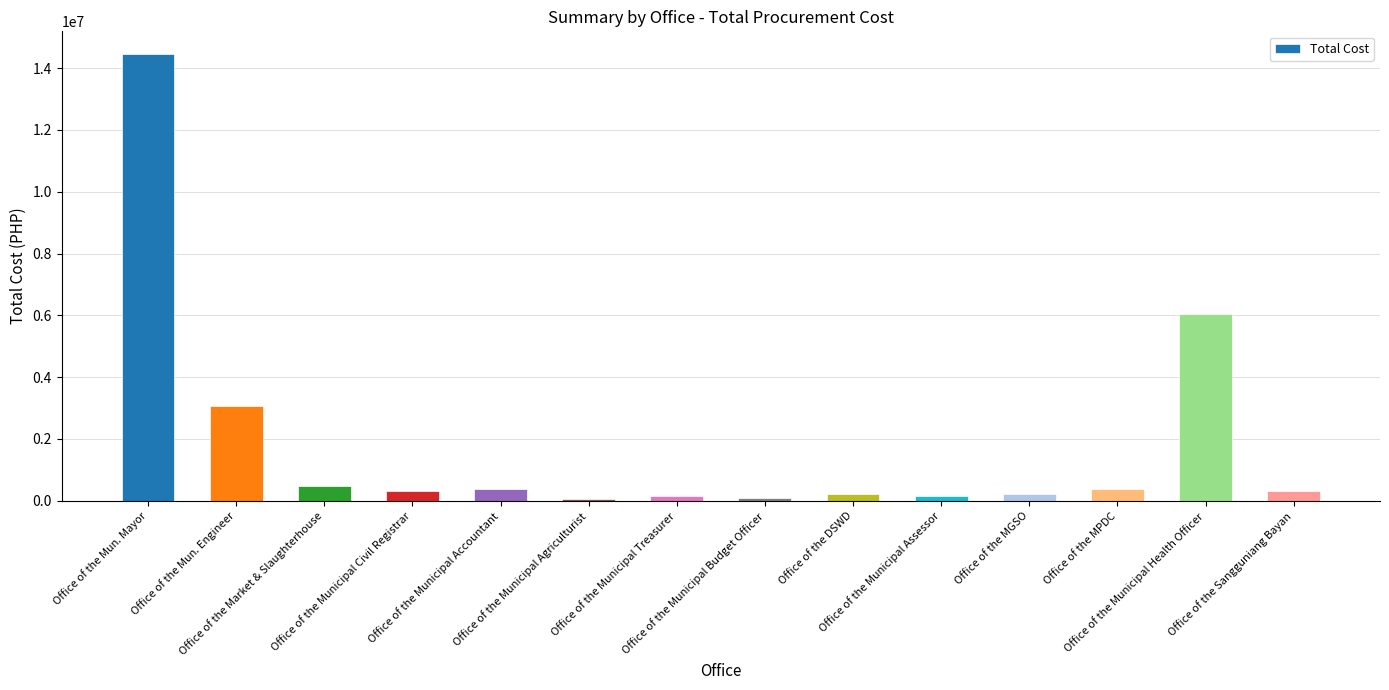

Is it true that the value at Office of the Market & Slaughterhouse is 490000?

True